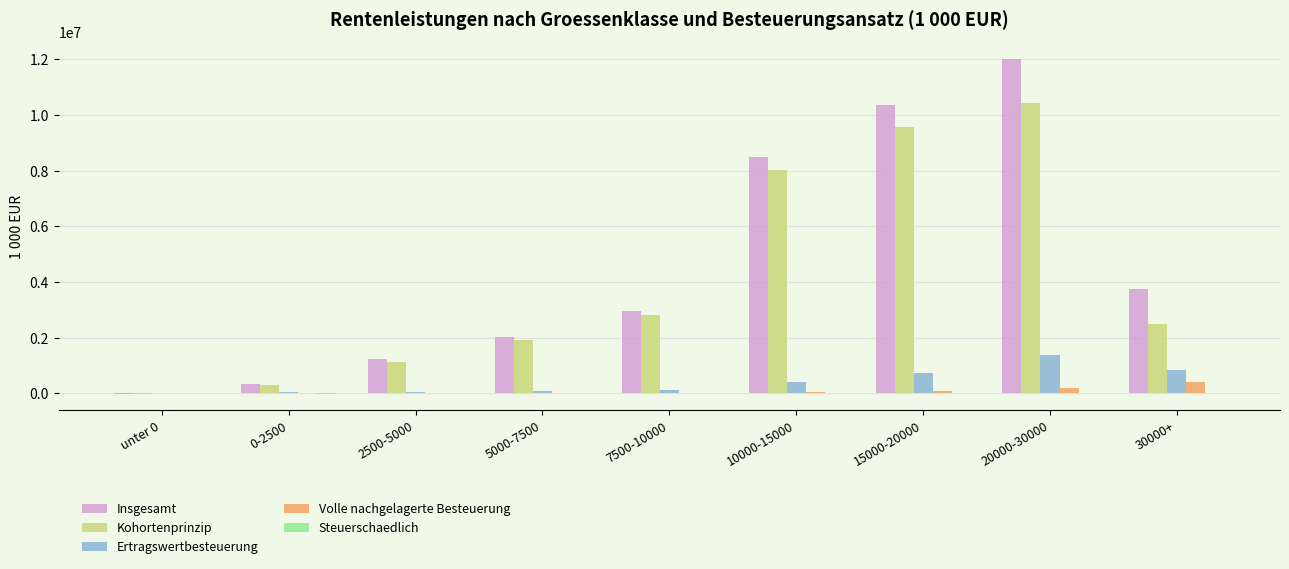

What is the maximum value shown in the chart?

12016152